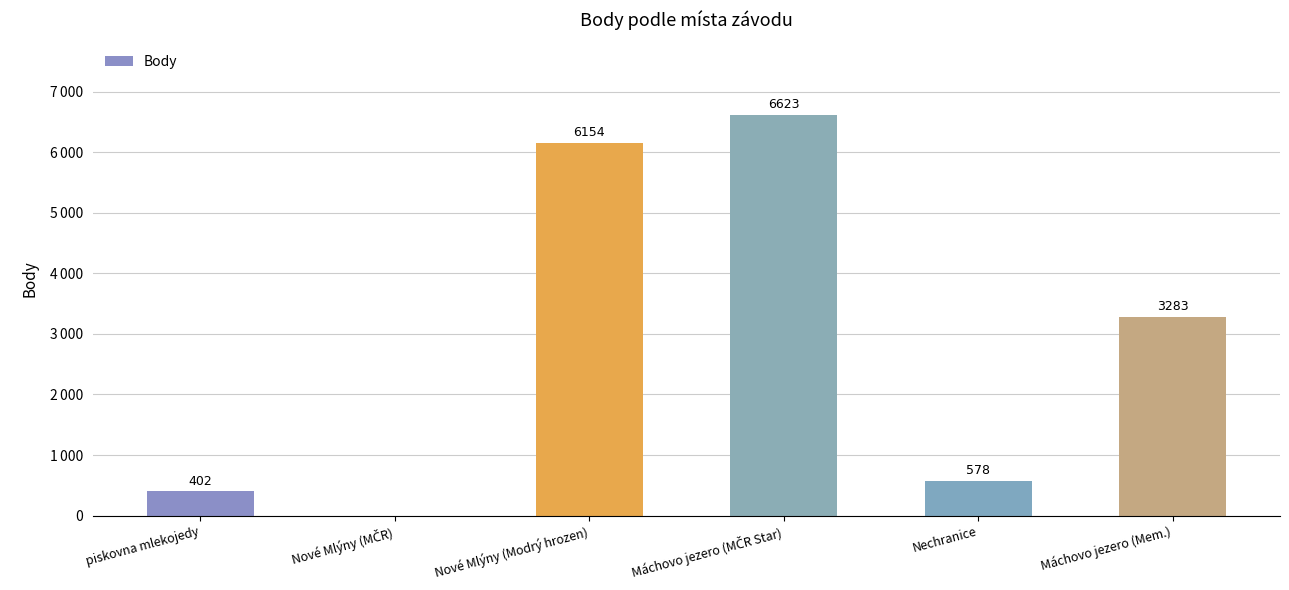

What is the difference between the maximum and minimum values?

6623